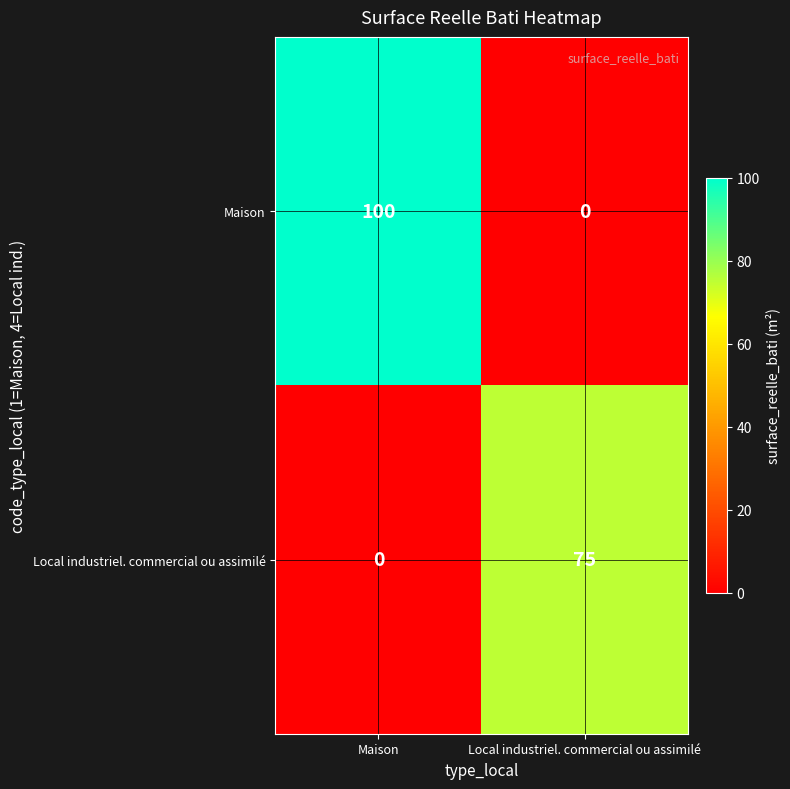

Reading right to left, extract all data points from this chart.

Maison: 0	100
Local industriel. commercial ou assimilé: 75	0